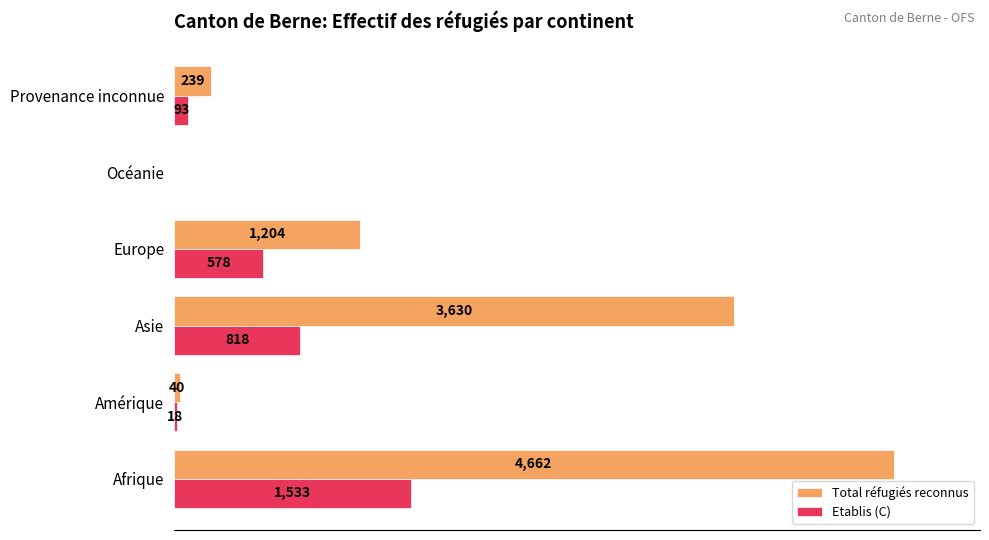

Which series changed the most between Afrique and Asie?

Total réfugiés reconnus